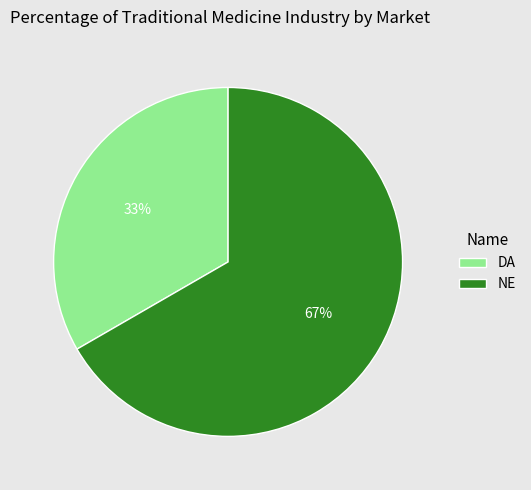

To the nearest percent, what portion does NE represent?

67%